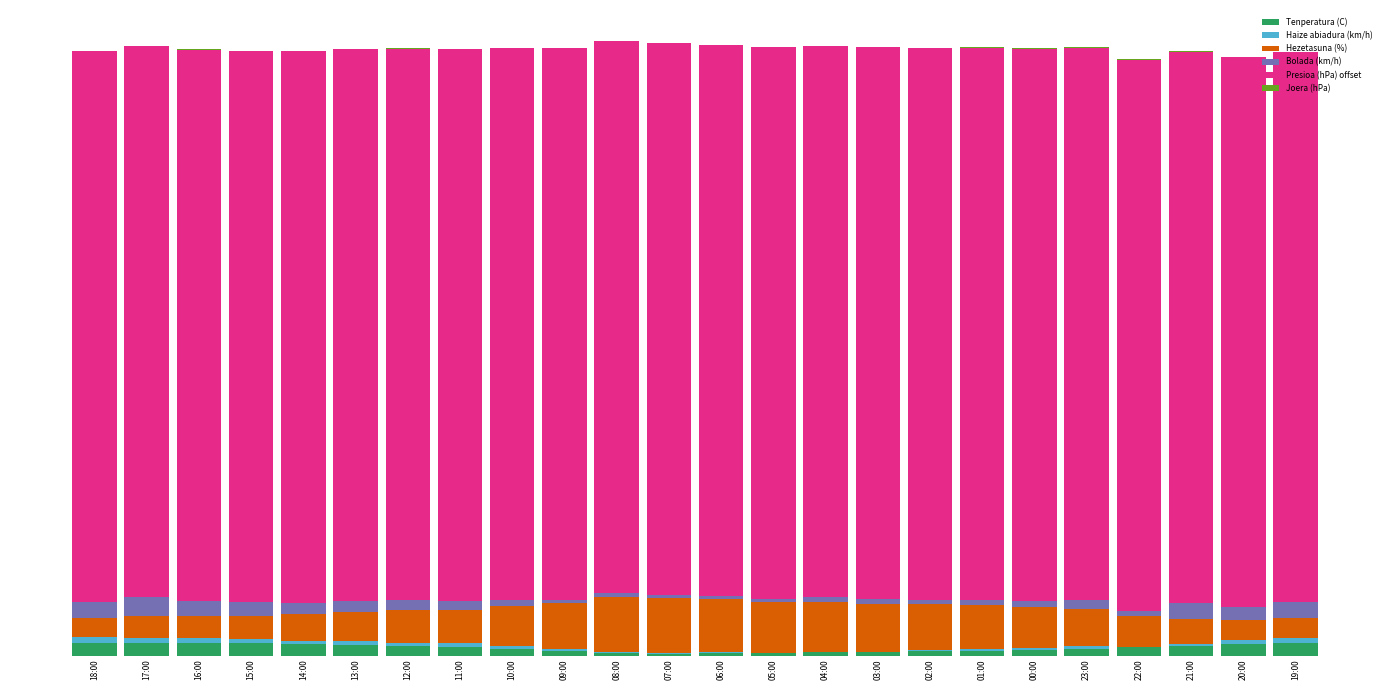

Does the chart contain stacked bars?

Yes